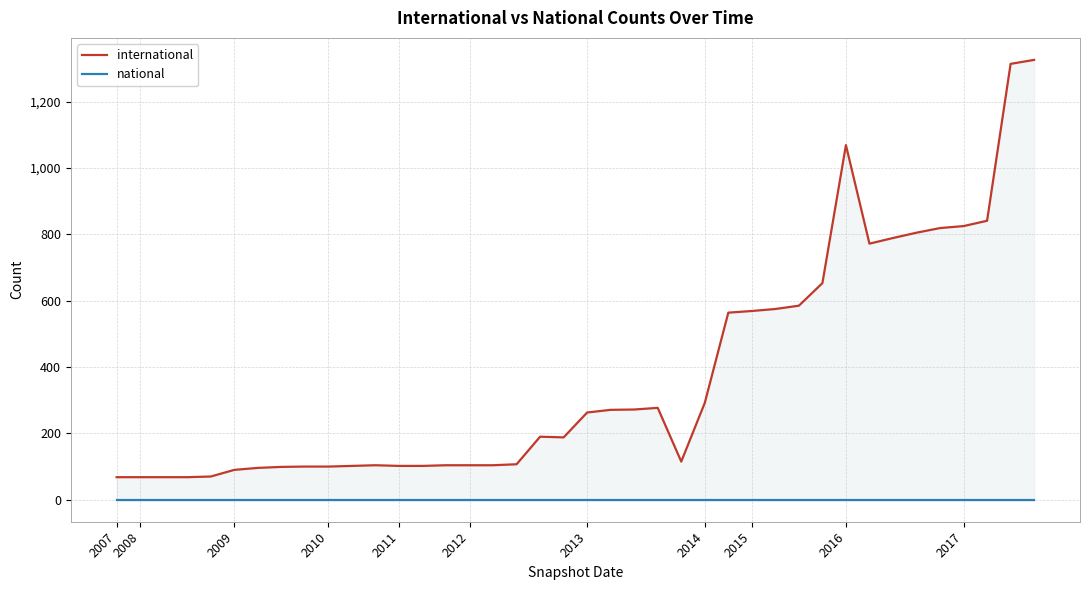

What is the difference between the international values at 19 and 22?

84